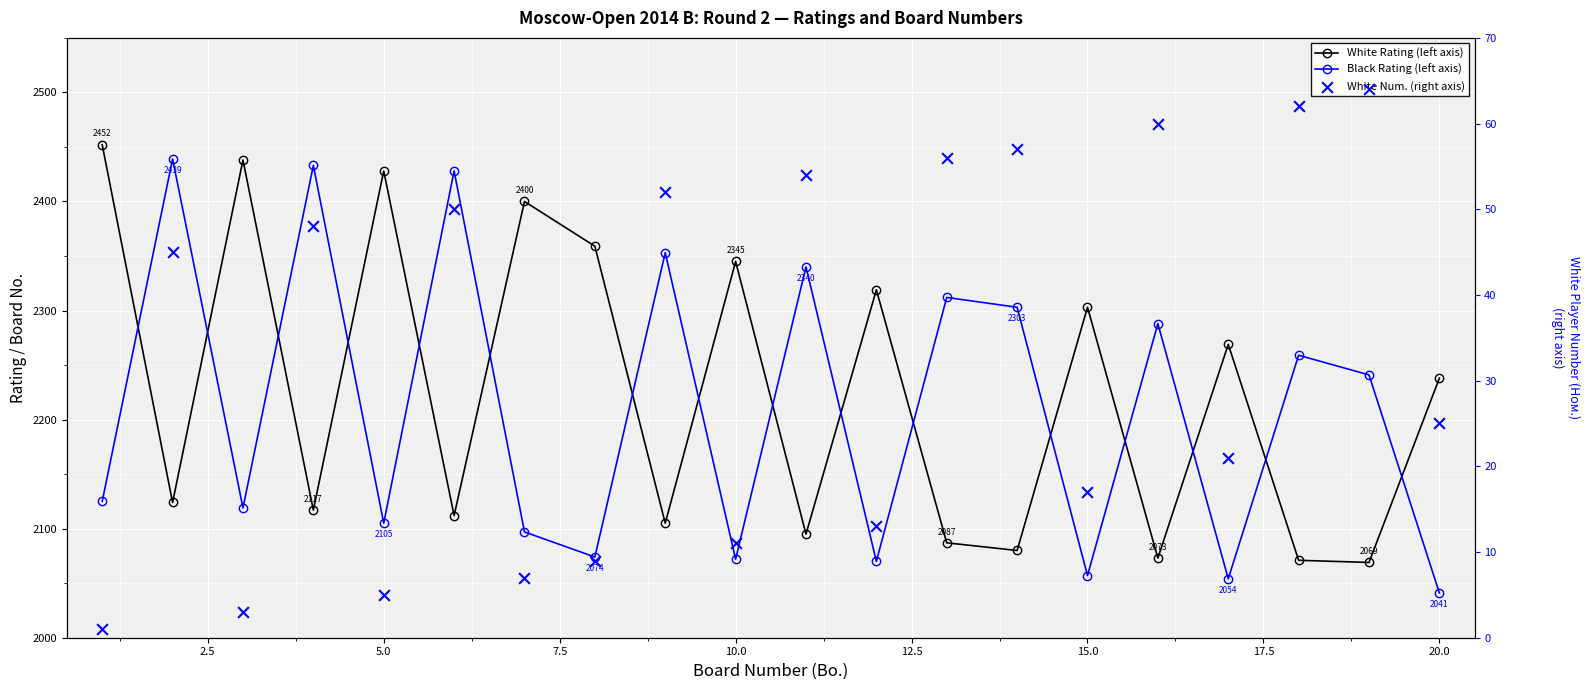

Which series reaches the minimum Y coordinate?

White Num. (right axis)